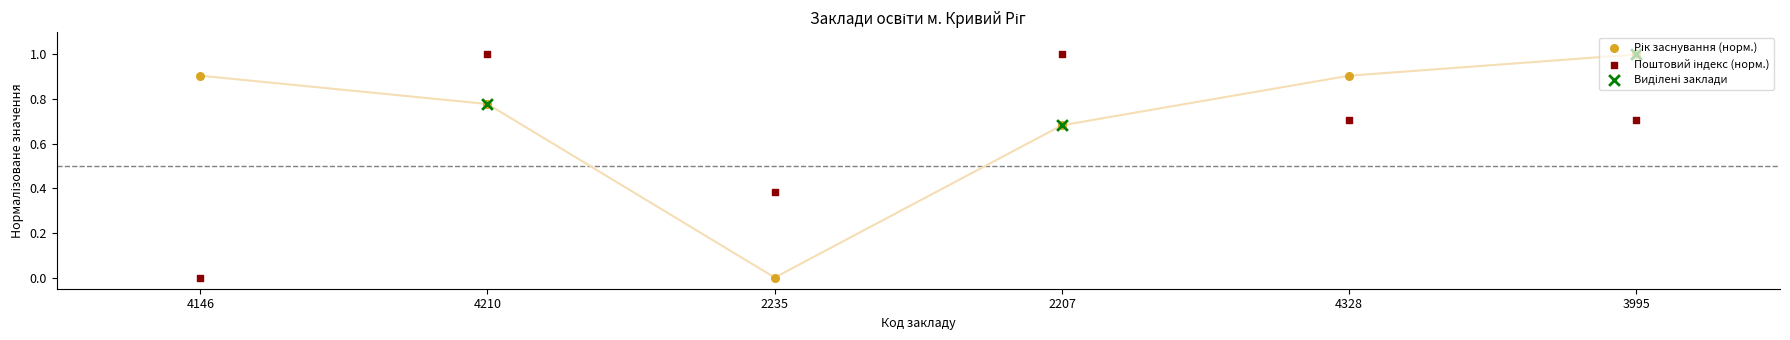

Is the value of Рік заснування at 3995 greater than the value of Поштовий індекс (місцезнаходження) at 2207?

No